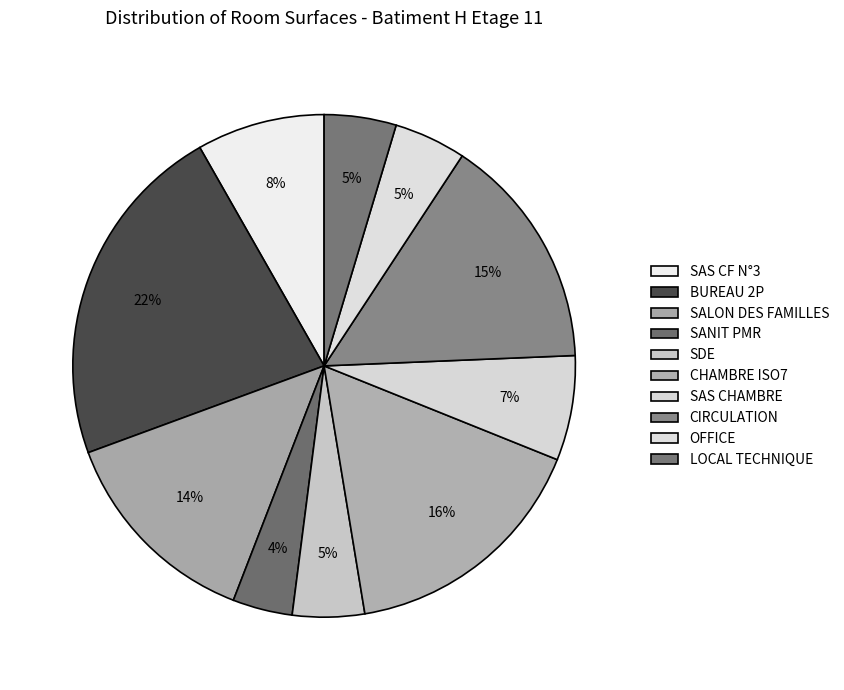

Is SAS CF N°3 the majority of the pie?

No